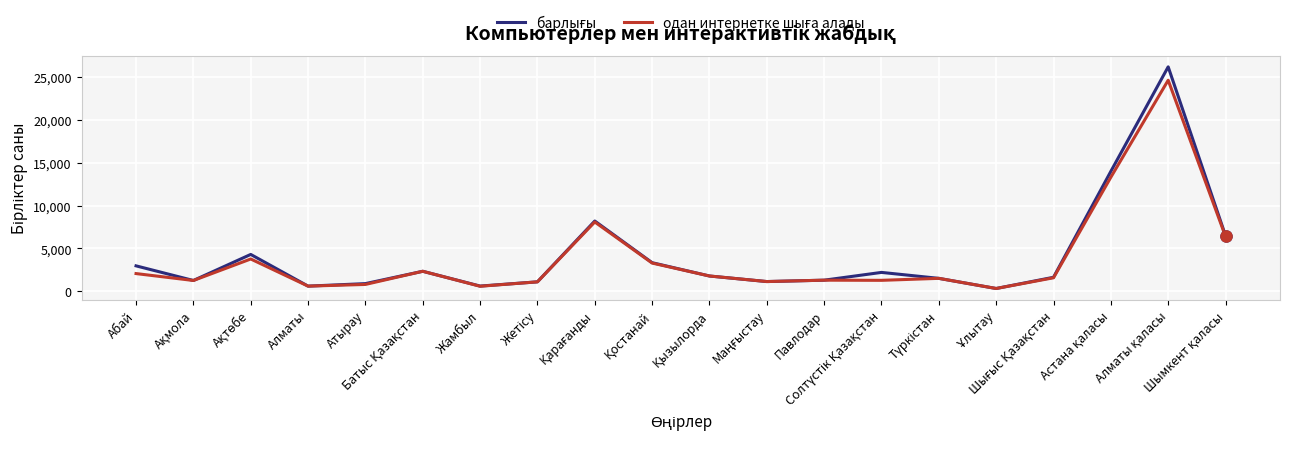

Reading left to right, what are all the values shown in this chart?

барлығы: Абай=2965	Ақмола=1258	Ақтөбе=4298	Алматы=600	Атырау=894	Батыс Қазақстан=2332	Жамбыл=607	Жетісу=1100	Қарағанды=8197	Қостанай=3336	Қызылорда=1782	Маңғыстау=1133	Павлодар=1294	Солтүстік Қазақстан=2201	Түркістан=1507	Ұлытау=324	Шығыс Қазақстан=1633	Астана қаласы=13991	Алматы қаласы=26182	Шымкент қаласы=6487
одан интернетке шыға алады: Абай=2065	Ақмола=1258	Ақтөбе=3765	Алматы=600	Атырау=797	Батыс Қазақстан=2332	Жамбыл=585	Жетісу=1100	Қарағанды=8083	Қостанай=3291	Қызылорда=1782	Маңғыстау=1133	Павлодар=1294	Солтүстік Қазақстан=1276	Түркістан=1507	Ұлытау=324	Шығыс Қазақстан=1573	Астана қаласы=13304	Алматы қаласы=24621	Шымкент қаласы=6400